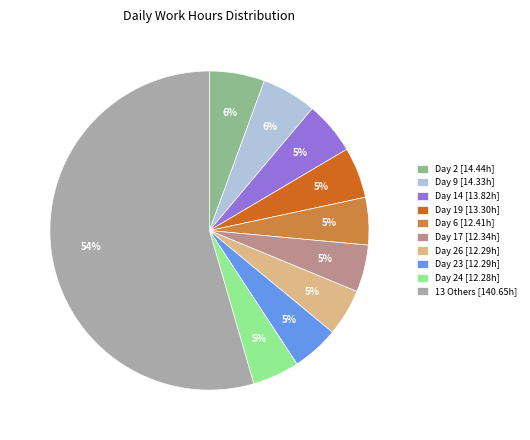

Which slice is the largest?

13 Others [140.65h]